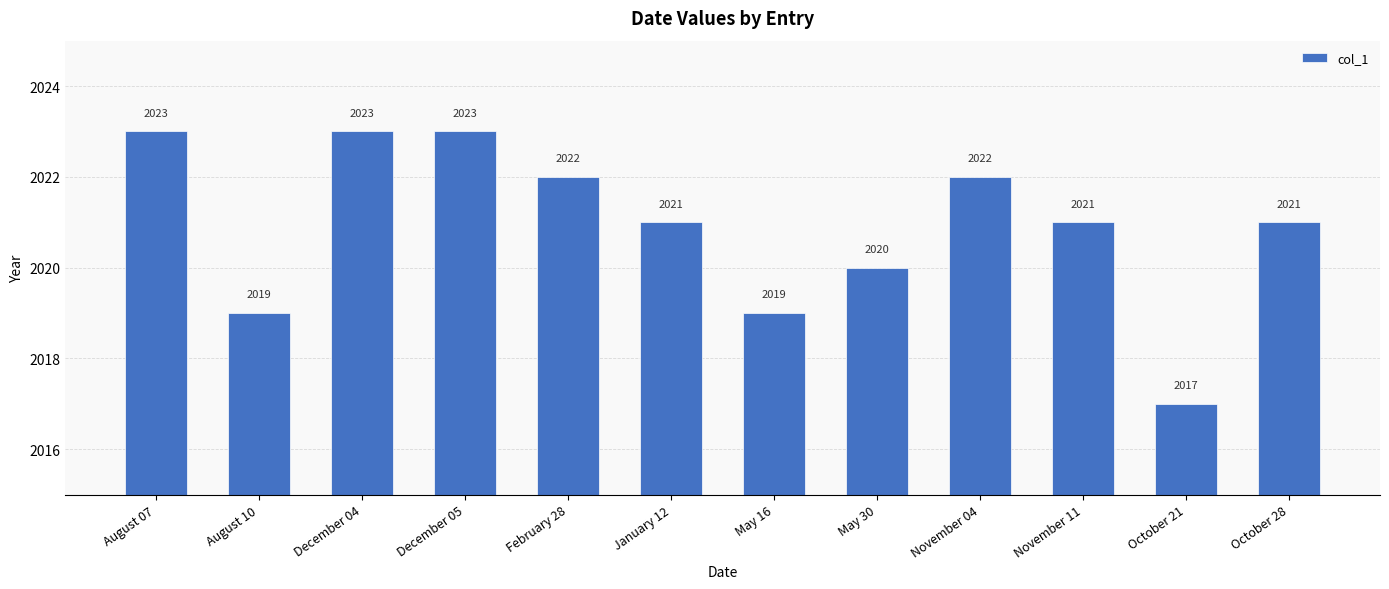

Approximately how many times larger is the value at May 30 compared to December 05?

1.0